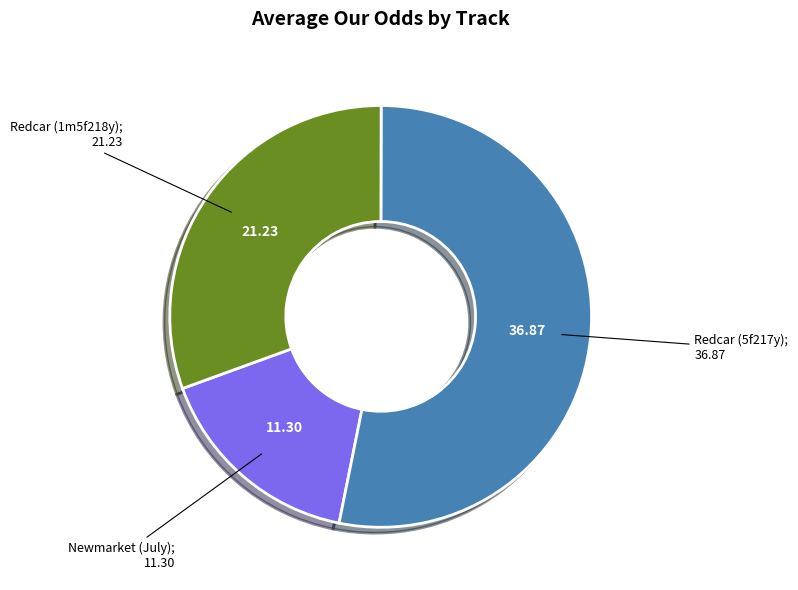

Is there a majority slice in this chart?

Yes